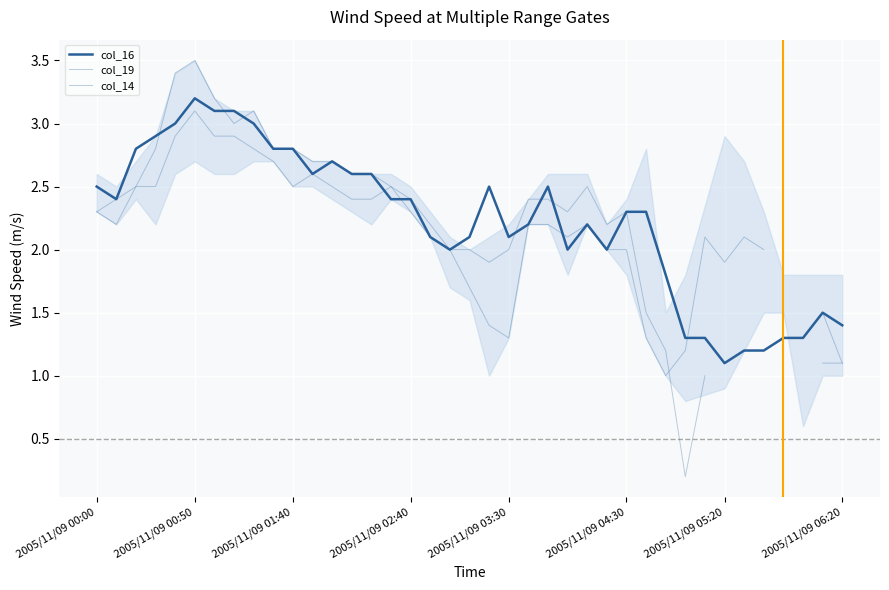

What is the average value of the col_16 series?

2.2